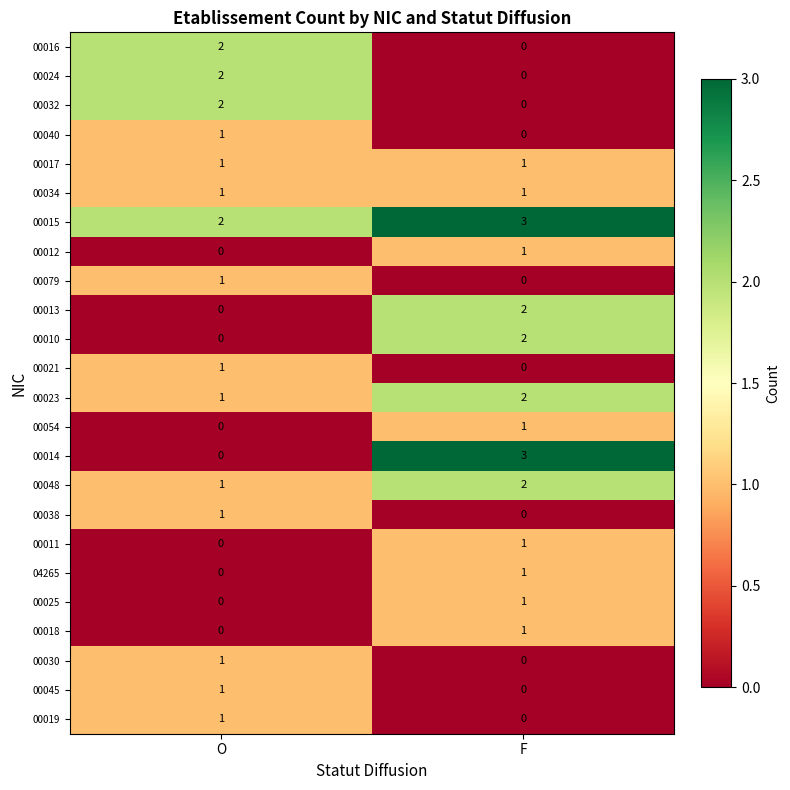

At which category is the sum across all series the highest?

F